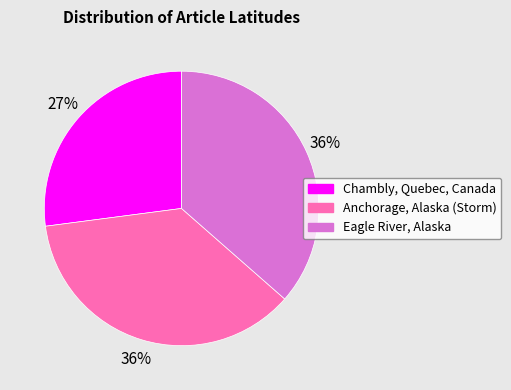

Which category has the smallest portion of the pie?

Chambly, Quebec, Canada